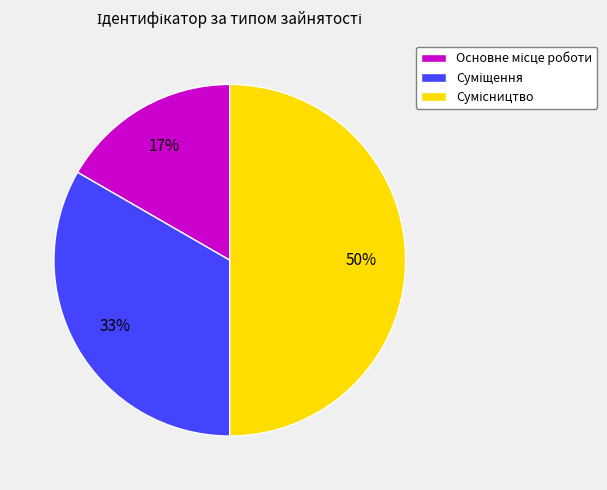

How many segments does this pie chart have?

3